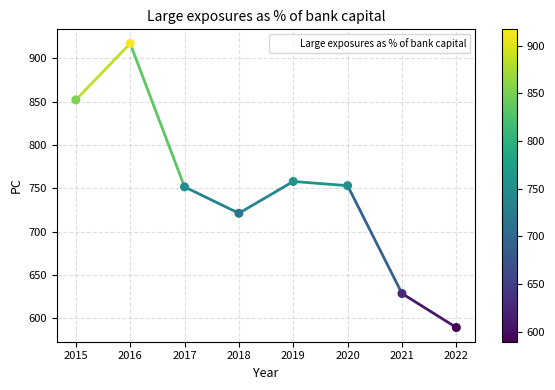

What is the ratio of the value at 2018 to the value at 2020?

1.0